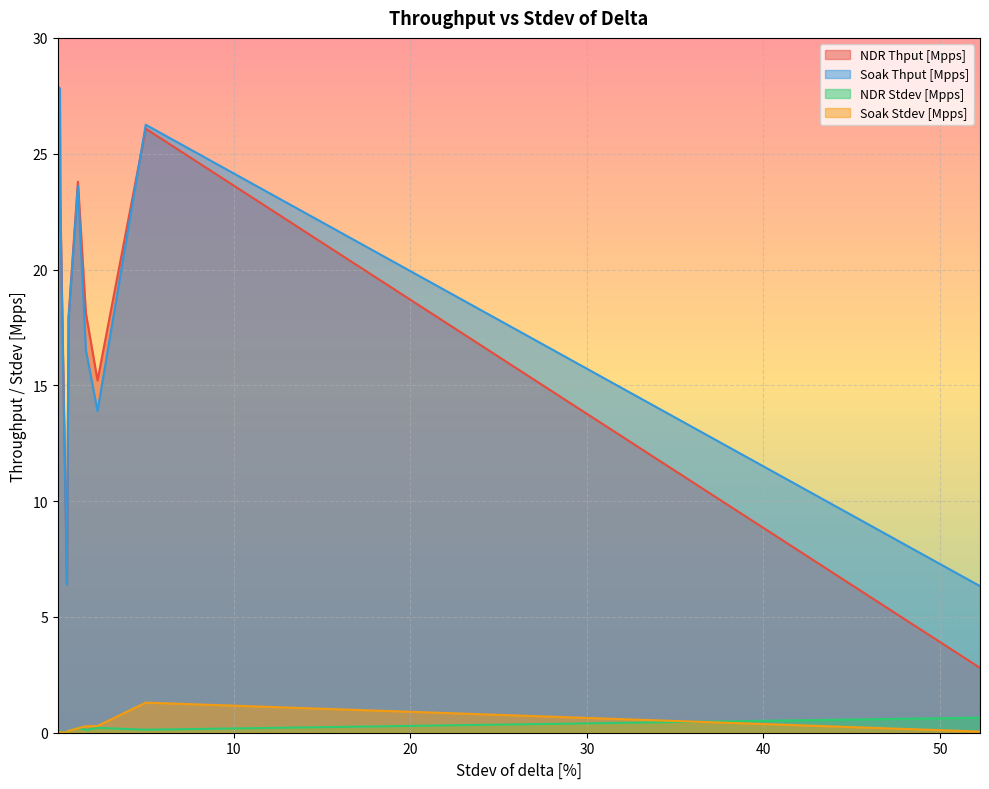

Which series changed the most between 52.26 and 2.29?

NDR Thput [Mpps]